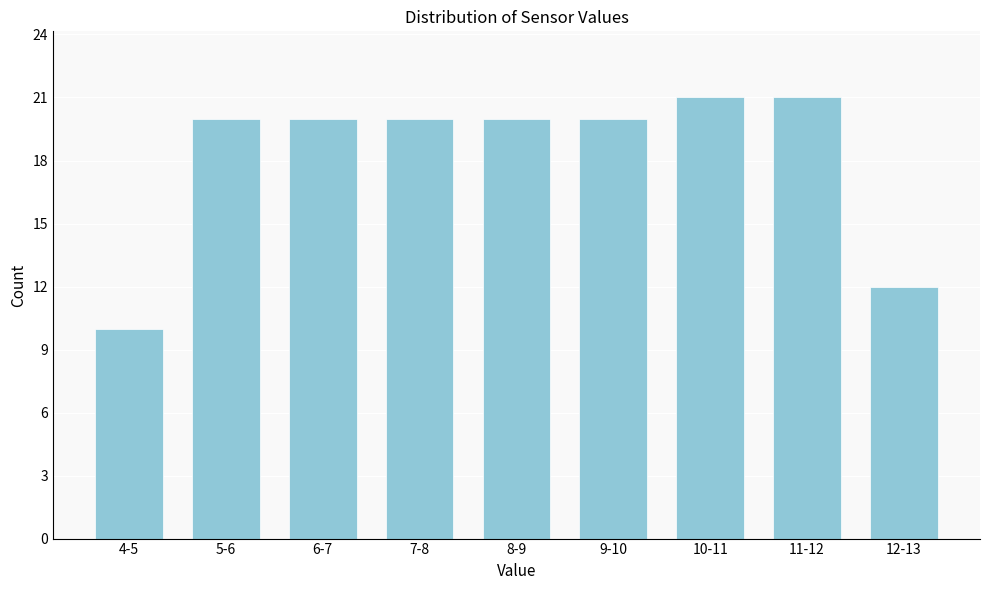

Reading right to left, transcribe all the data shown in this chart.

12	21	21	20	20	20	20	20	10